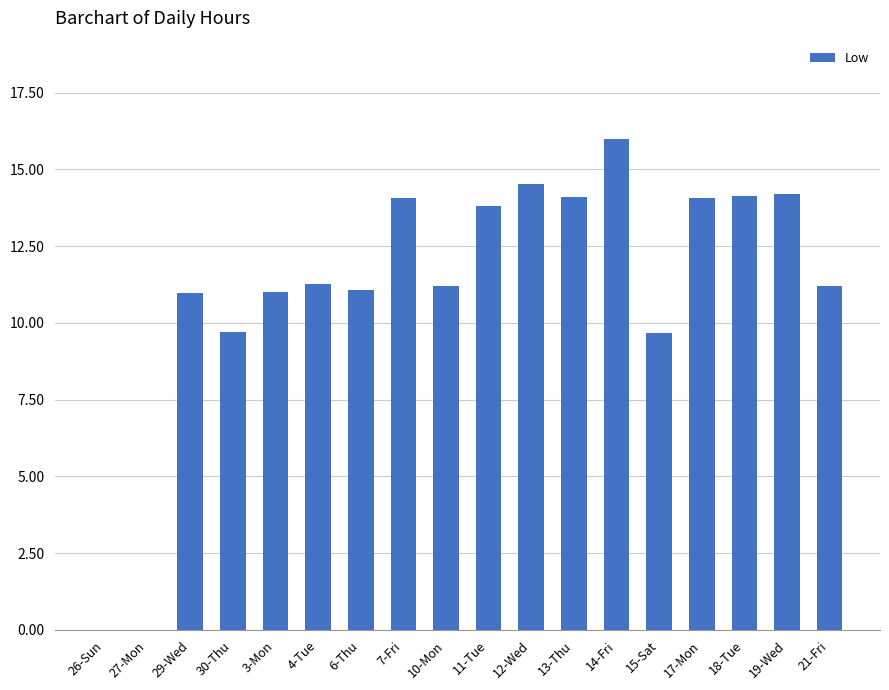

Which category has the highest value across all series?

14-Fri